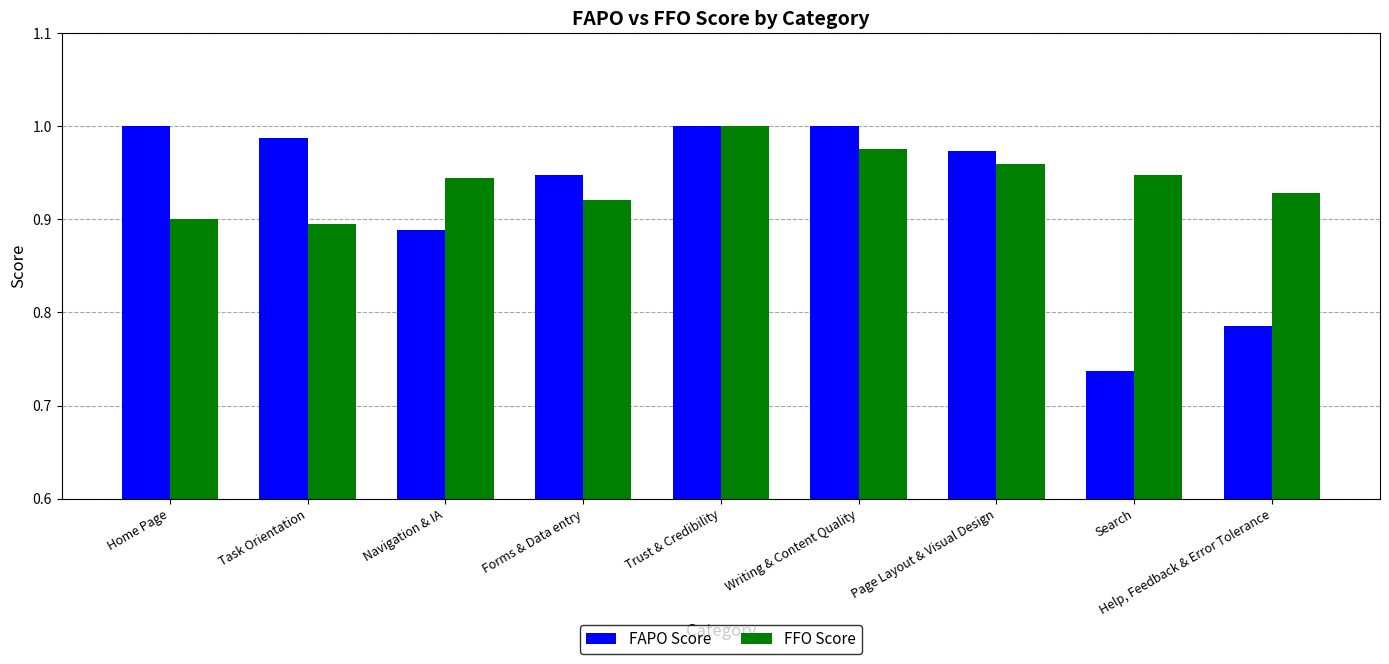

What is the label of the 1st bar from the left?

Home Page